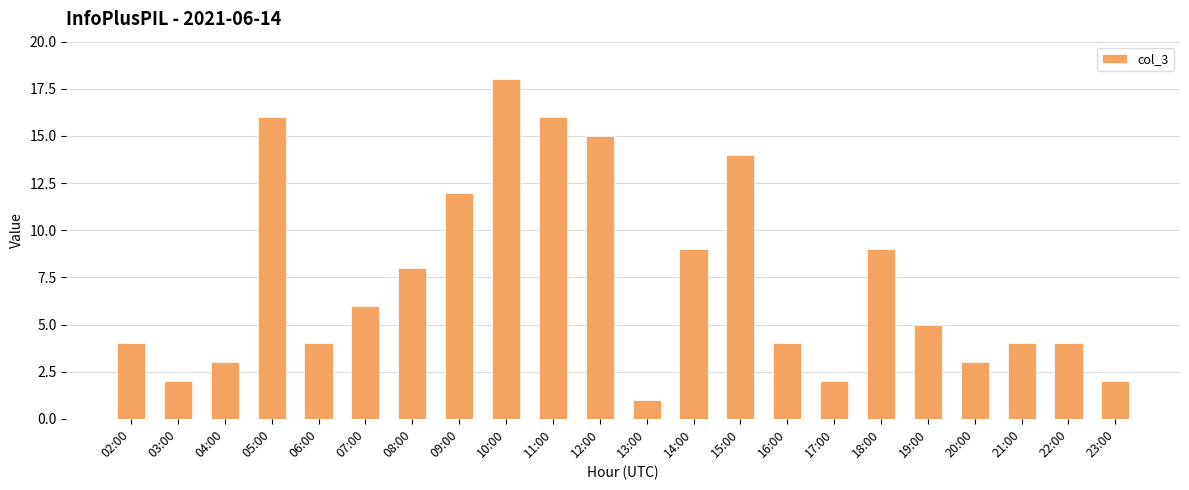

What is the label of the 17th bar from the left?

18:00